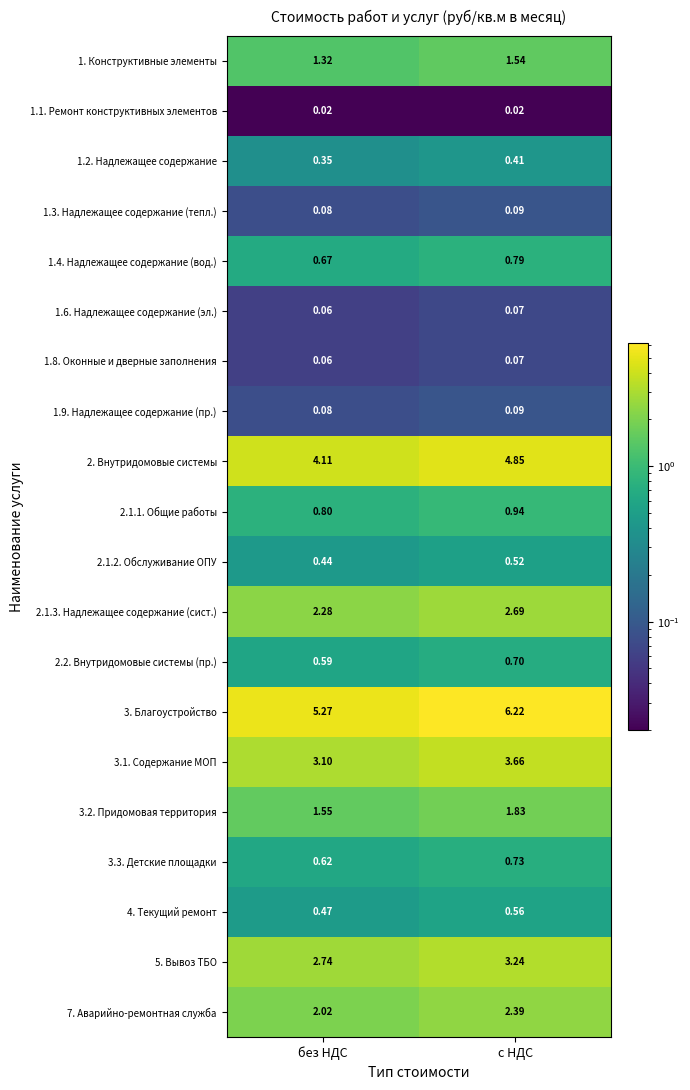

At which category is the sum across all series the highest?

с НДС